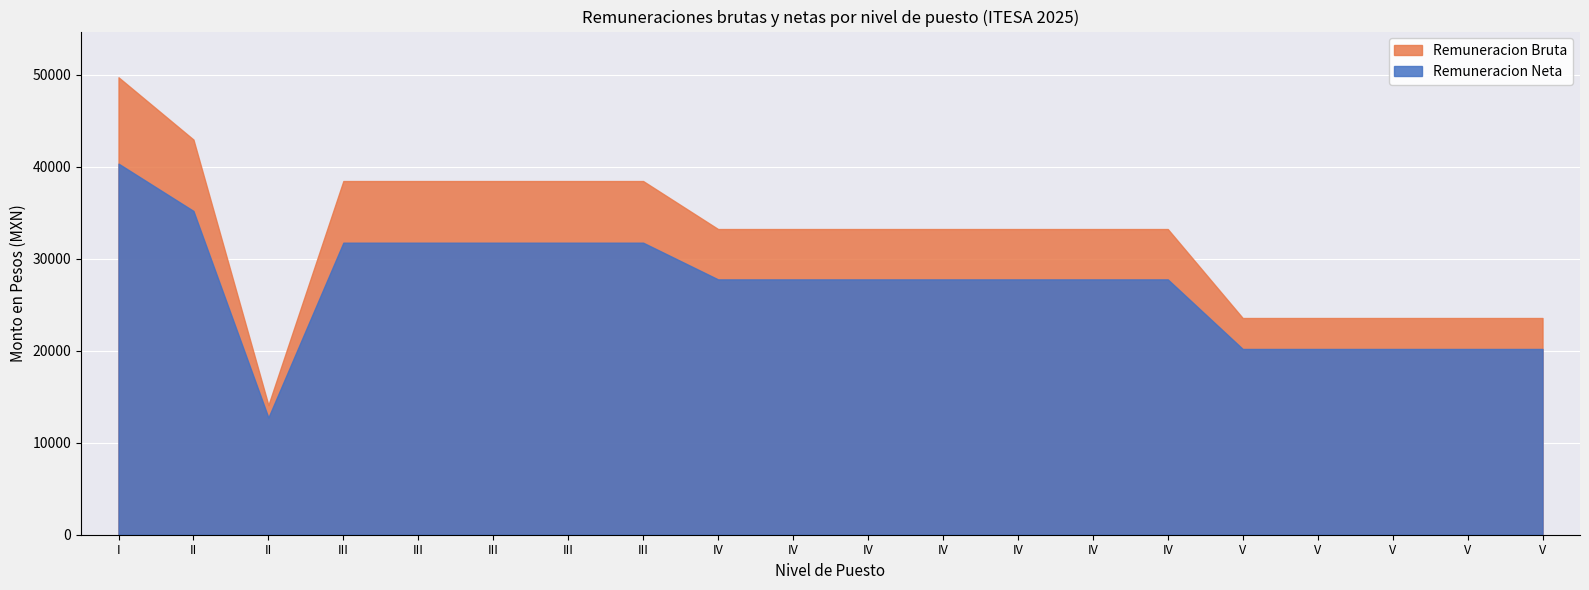

Does the chart display data point markers on the line(s)?

No